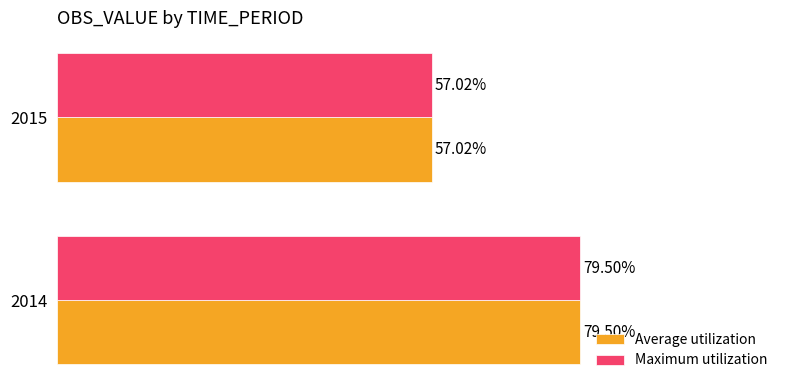

List the labels in order of Average utilization value, largest first.

2014, 2015